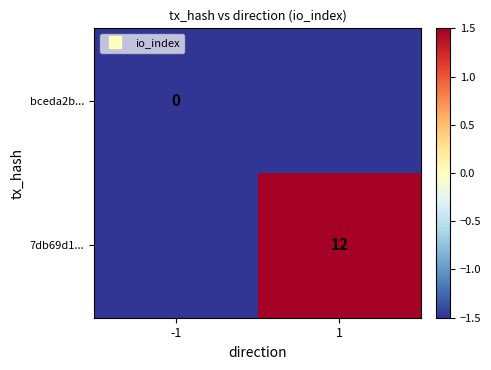

At which label does bceda2b... reach its peak?

-1